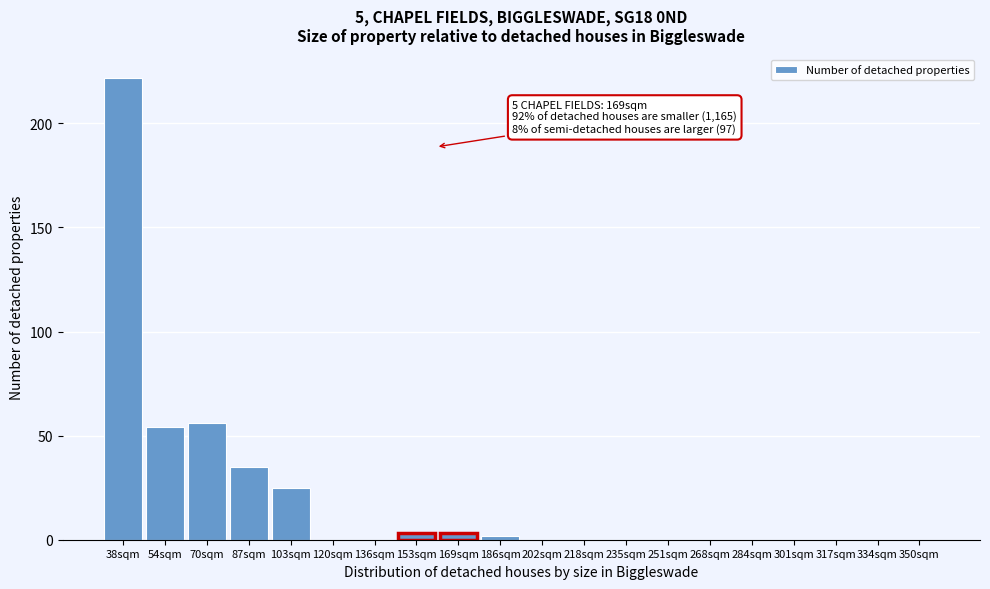

Reading left to right, what are all the values shown in this chart?

38sqm=222	54sqm=54	70sqm=56	87sqm=35	103sqm=25	120sqm=0	136sqm=0	153sqm=3	169sqm=3	186sqm=2	202sqm=0	218sqm=0	235sqm=0	251sqm=0	268sqm=0	284sqm=0	301sqm=0	317sqm=0	334sqm=0	350sqm=0